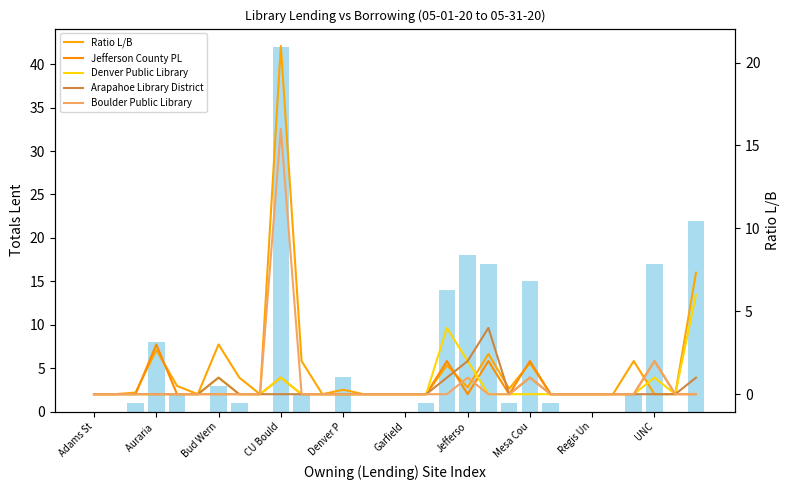

Which has a higher value, 24 or 14?

24